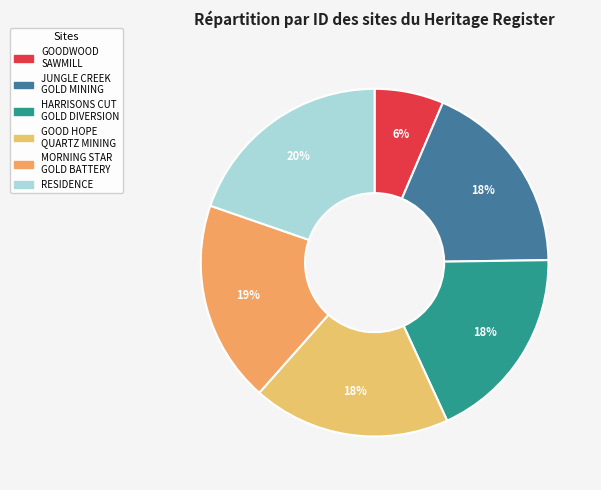

How many slices are in this pie chart?

6